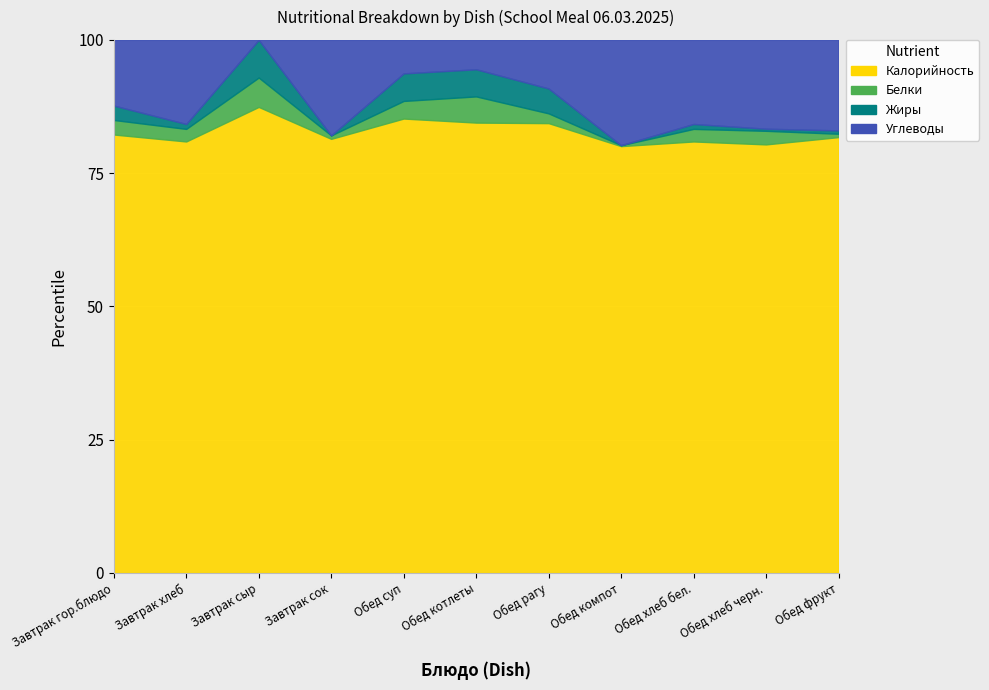

At Обед хлеб черн., list the series in order from largest to smallest.

Калорийность, Углеводы, Белки, Жиры